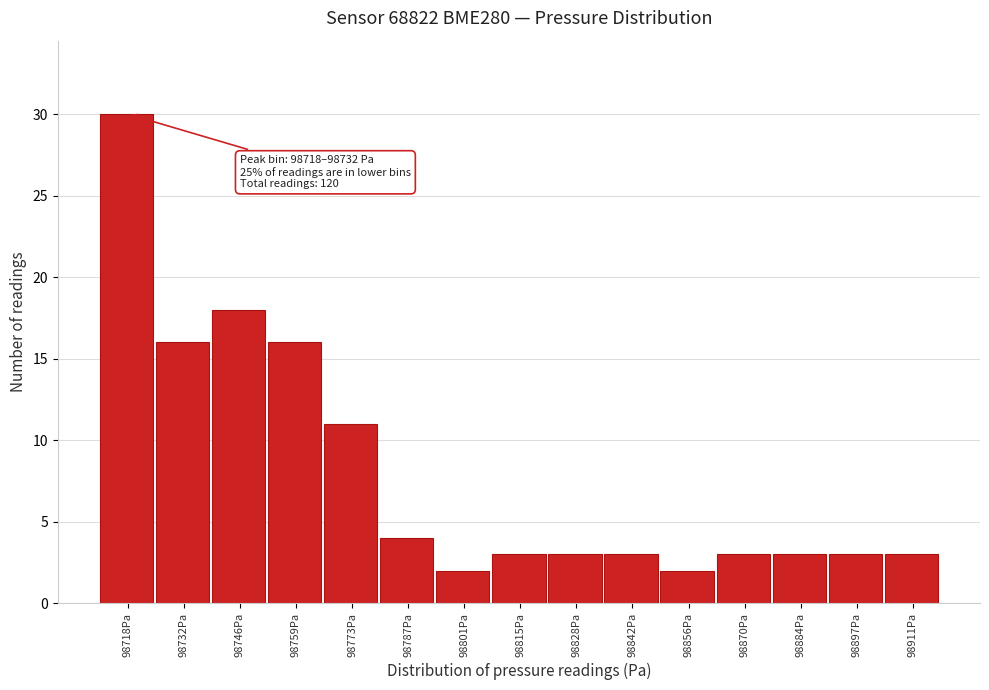

Reading left to right, extract all data points from this chart.

30	16	18	16	11	4	2	3	3	3	2	3	3	3	3